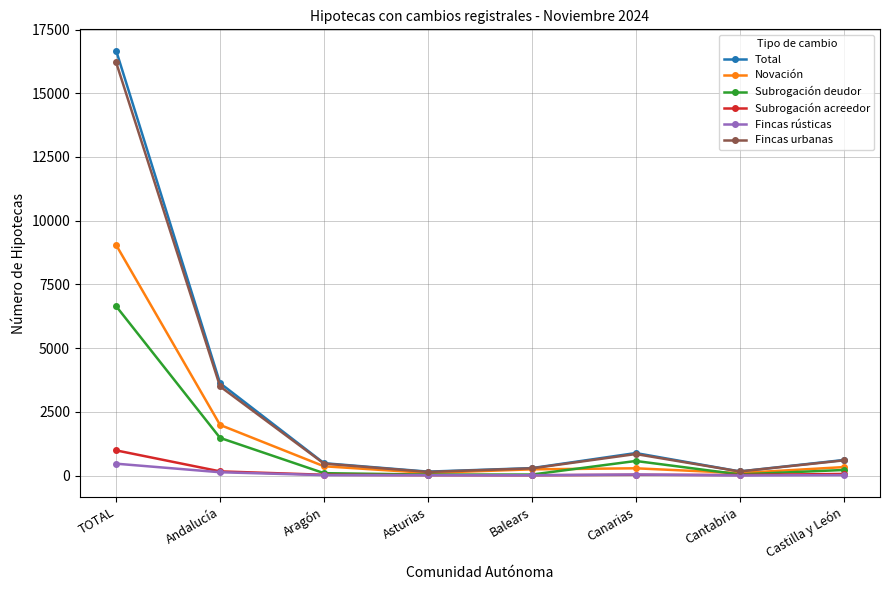

What value does the Subrogación acreedor series have at Asturias?

15